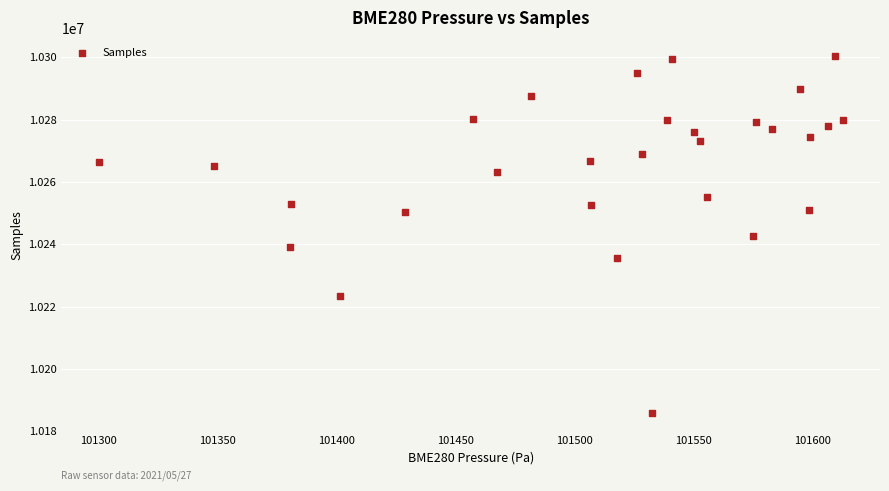

What is the range of Y values (max minus min)?

114785